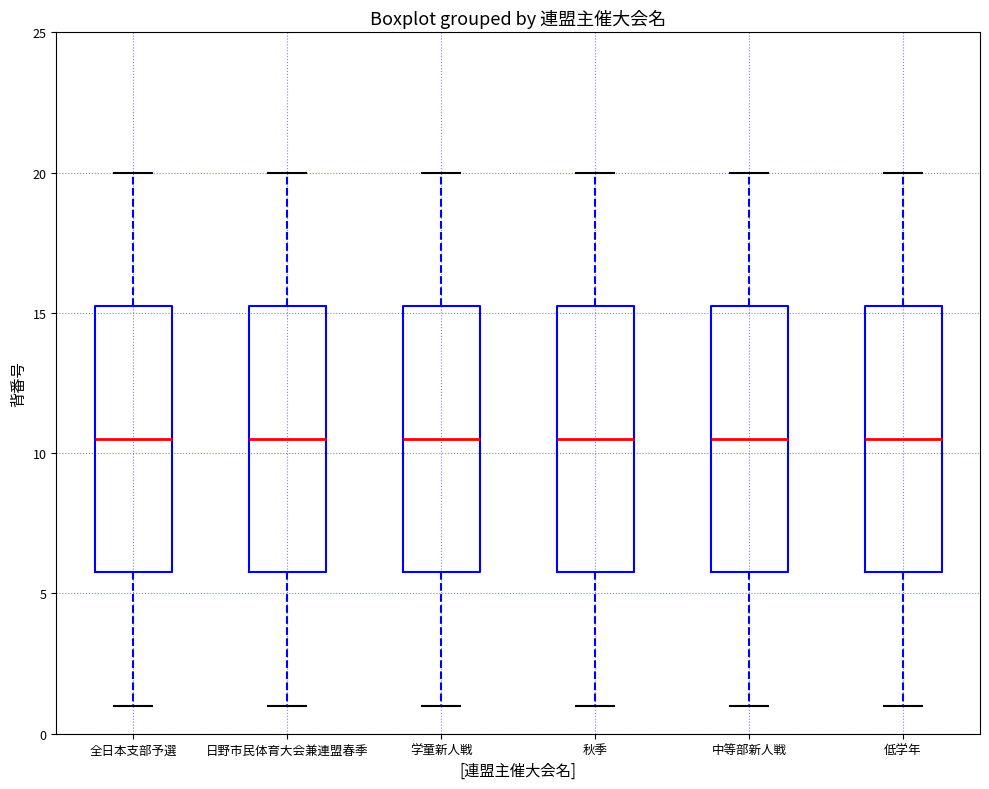

Where does the lower whisker of the box for 日野市民体育大会兼連盟春季 end on the y-axis? The values are not printed on the chart, so give them approximately, as read against the axis.

1.0